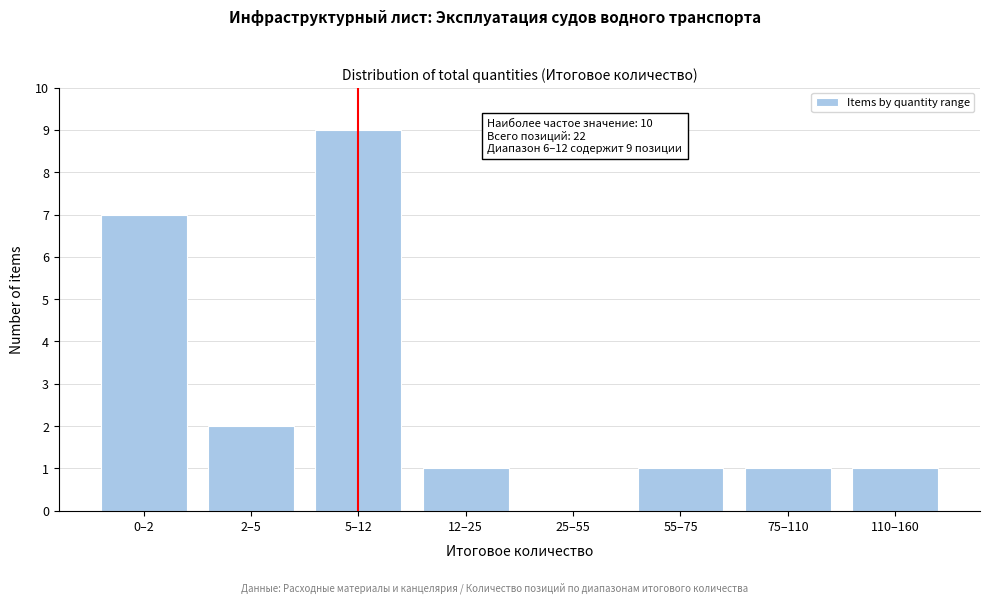

Reading left to right, what are all the values shown in this chart?

0–2=7	2–5=2	5–12=9	12–25=1	25–55=0	55–75=1	75–110=1	110–160=1